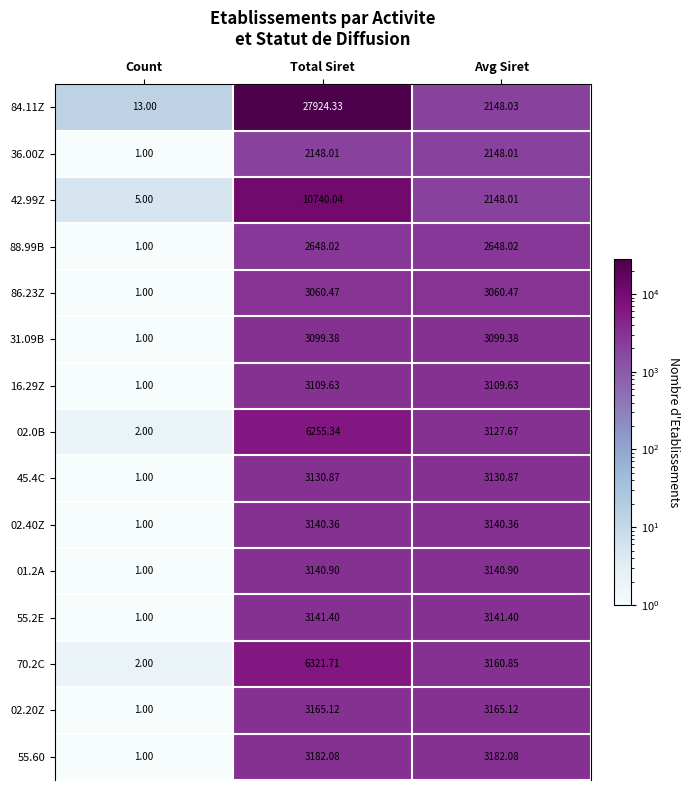

Which series has the widest spread of values?

84.11Z